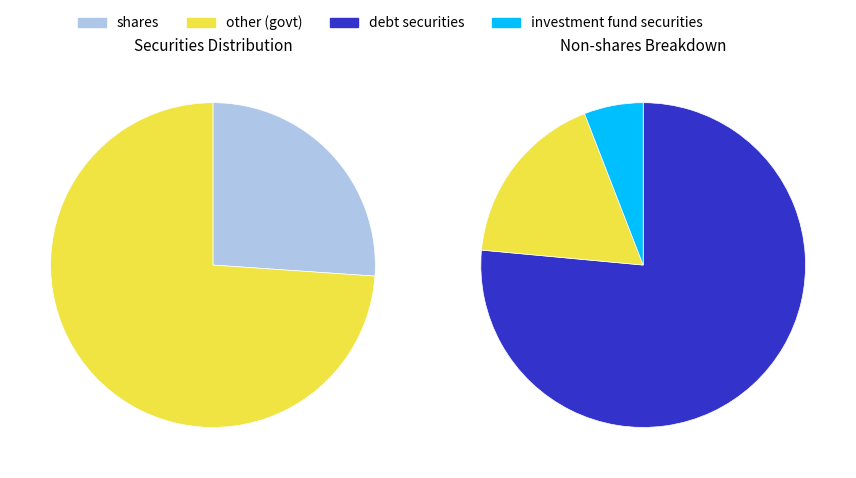

Rank the categories by value from lowest to highest.

investment fund securities, government securities, shares, debt securities